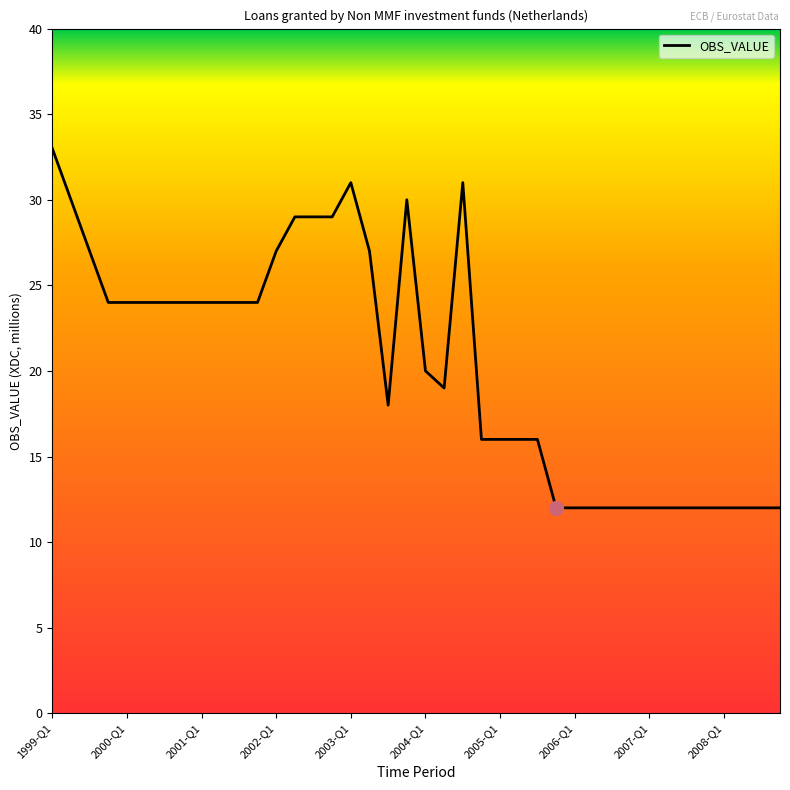

Reading left to right, extract all data points from this chart.

33	30	27	24	24	24	24	24	24	24	24	24	27	29	29	29	31	27	18	30	20	19	31	16	16	16	16	12	12	12	12	12	12	12	12	12	12	12	12	12